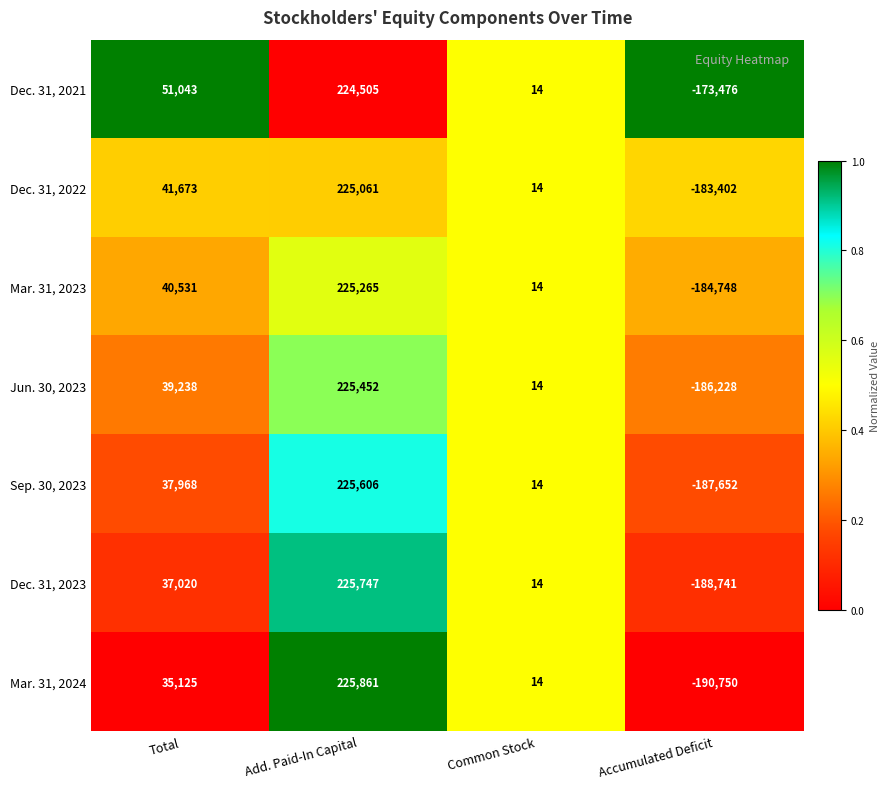

At which category is the sum across all series the highest?

Add. Paid-In Capital